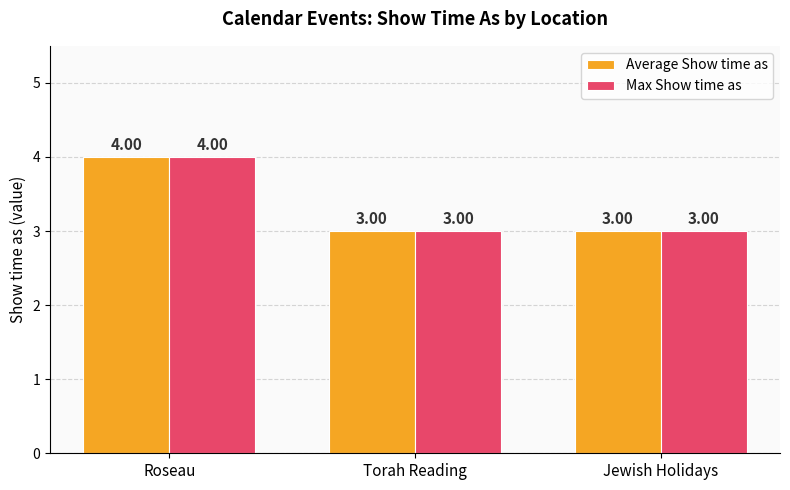

True or false: Max Show time as has a value of 3 at Torah Reading.

True